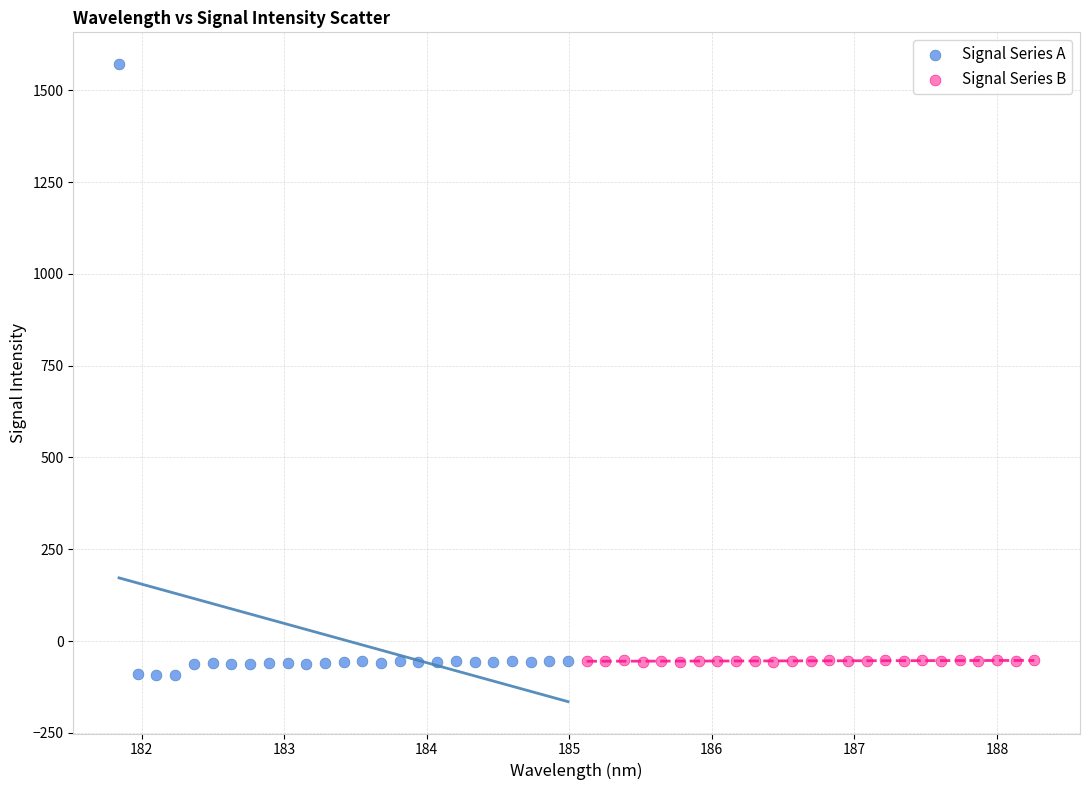

What are all the series names shown in the legend?

Signal Series A, Signal Series B